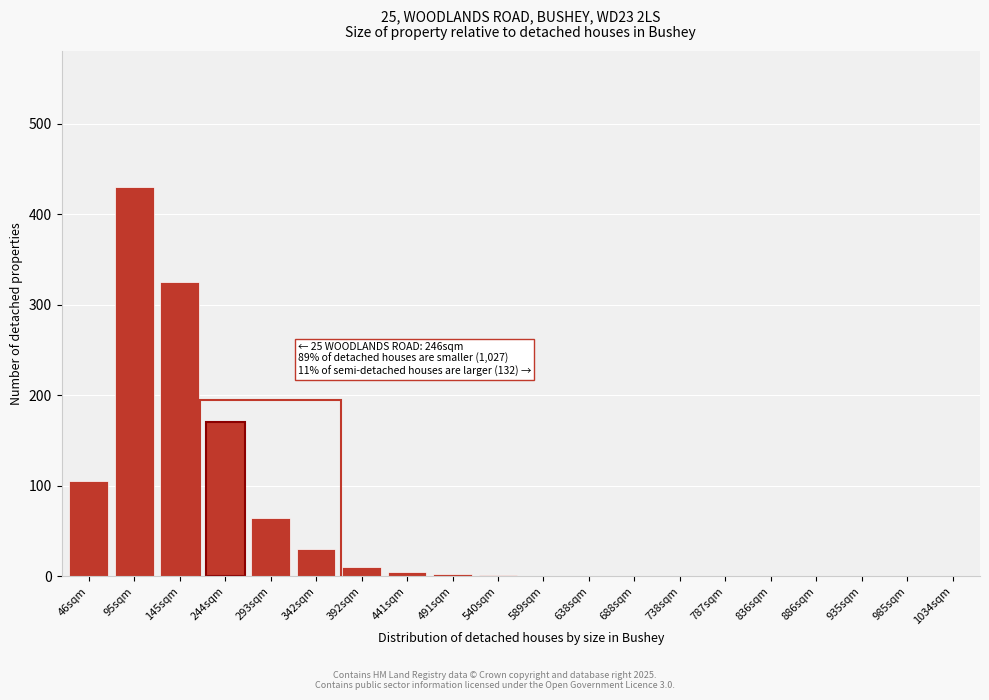

The value at 293sqm is 65. True or false?

True